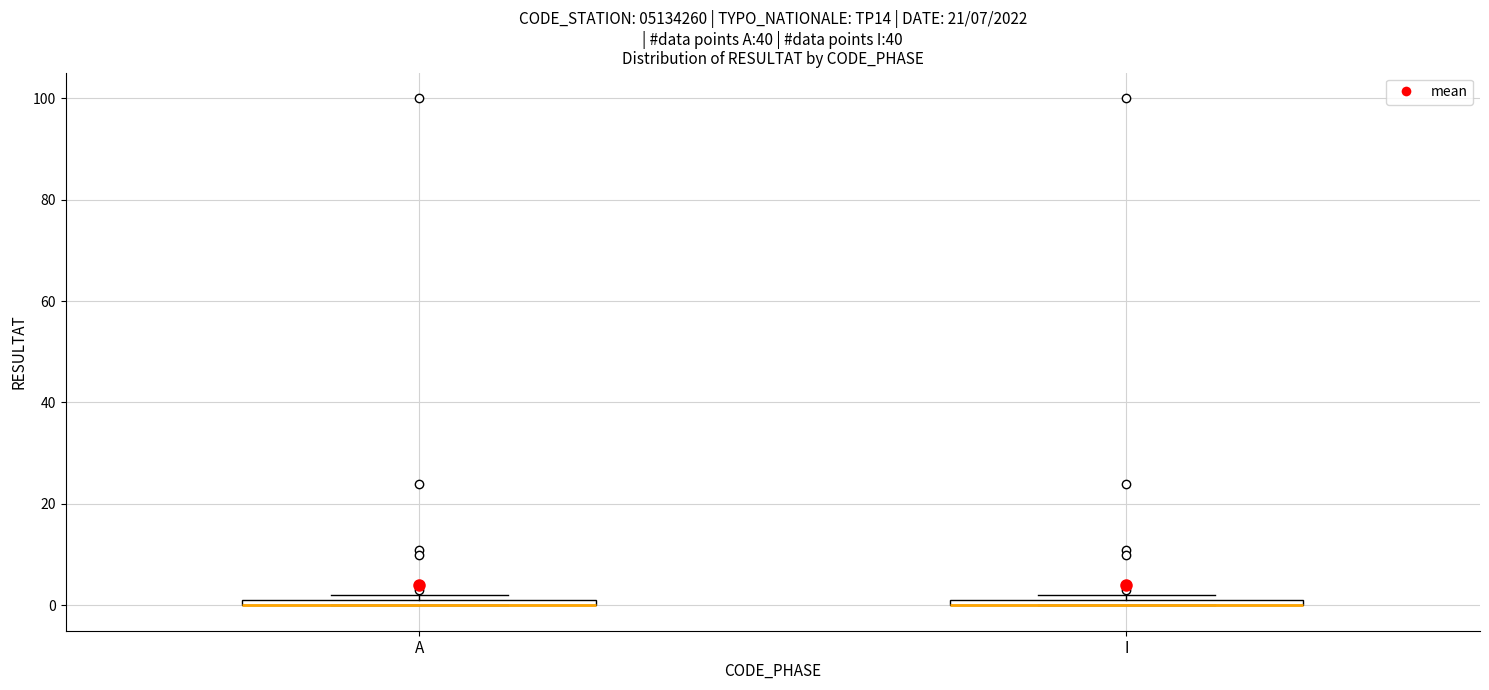

Where is the lower edge of the box for A on the y-axis? The values are not printed on the chart, so give them approximately, as read against the axis.

0